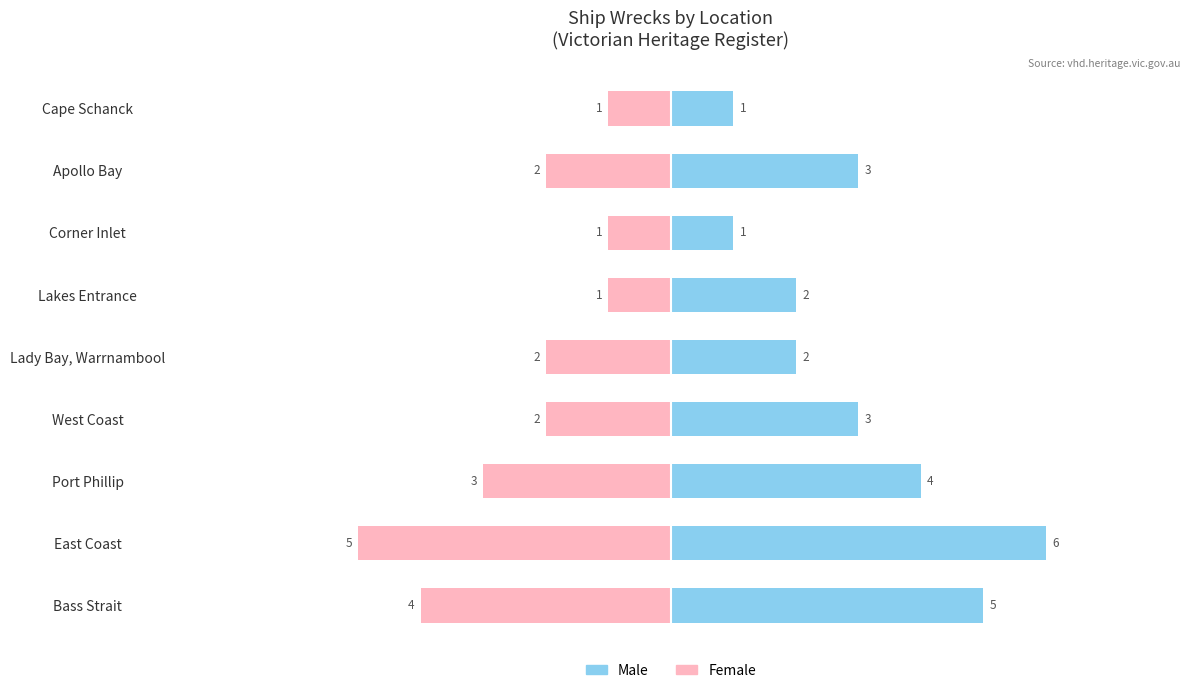

Rank the series by their maximum value, from highest to lowest.

Male, Female